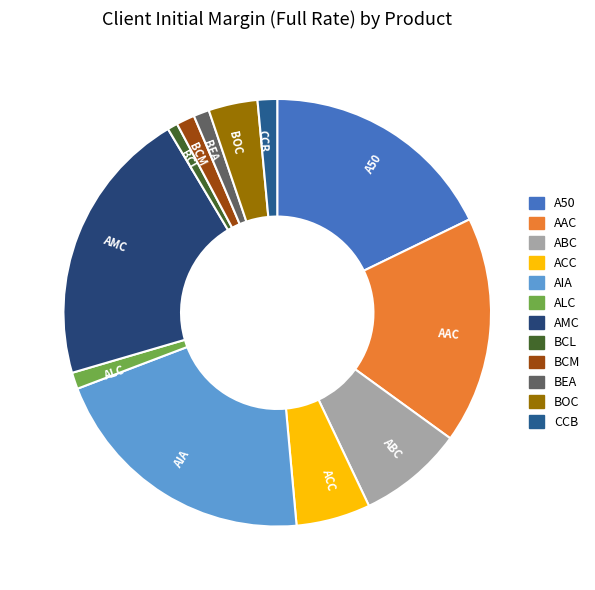

Between BEA and AMC, which is larger?

AMC